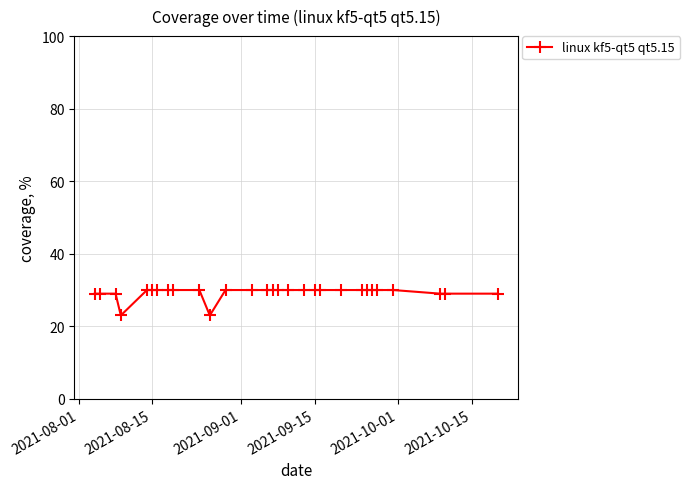

What is the average value?

29